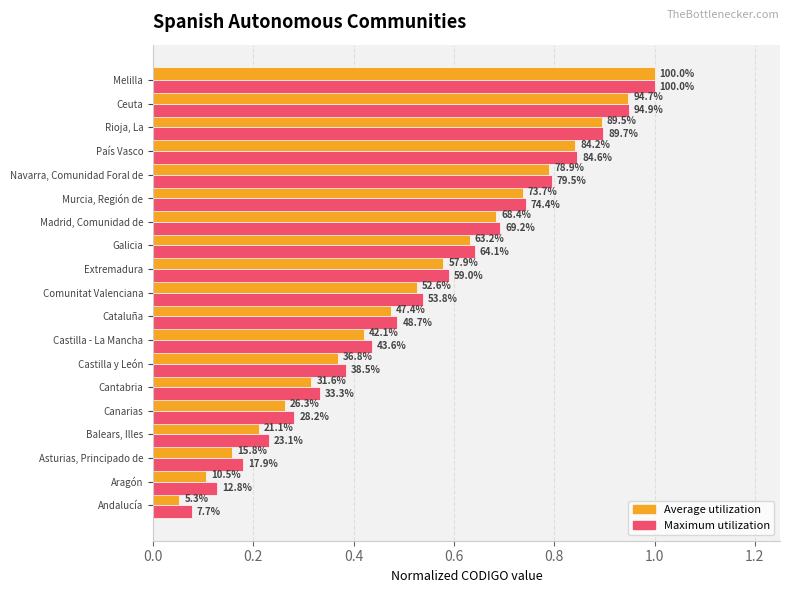

What are all the series names shown in the legend?

Average utilization, Maximum utilization